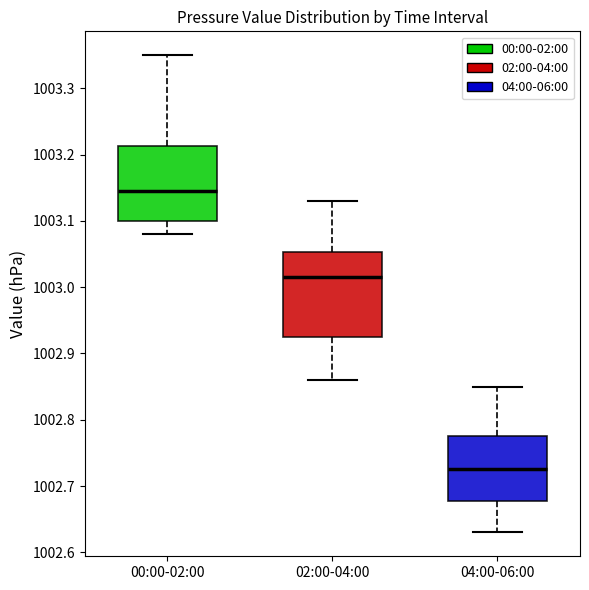

Reading left to right, transcribe this box plot: for each box, give where its median line is, the range the box spans, and where its two whiskers end, as read against the y-axis. The values are not printed on the chart, so give them approximately, as read against the axis.

00:00-02:00: median 1003.15, box 1003.10 to 1003.21, whiskers 1003.08 to 1003.35
02:00-04:00: median 1003.02, box 1002.93 to 1003.05, whiskers 1002.86 to 1003.13
04:00-06:00: median 1002.73, box 1002.68 to 1002.78, whiskers 1002.63 to 1002.85